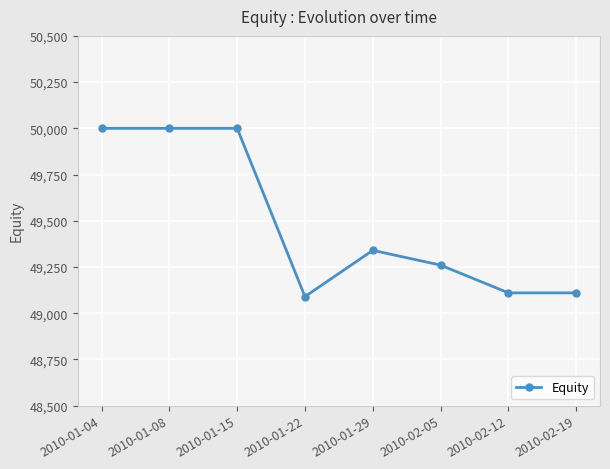

True or false: the data has more than 0 interior local peaks.

True